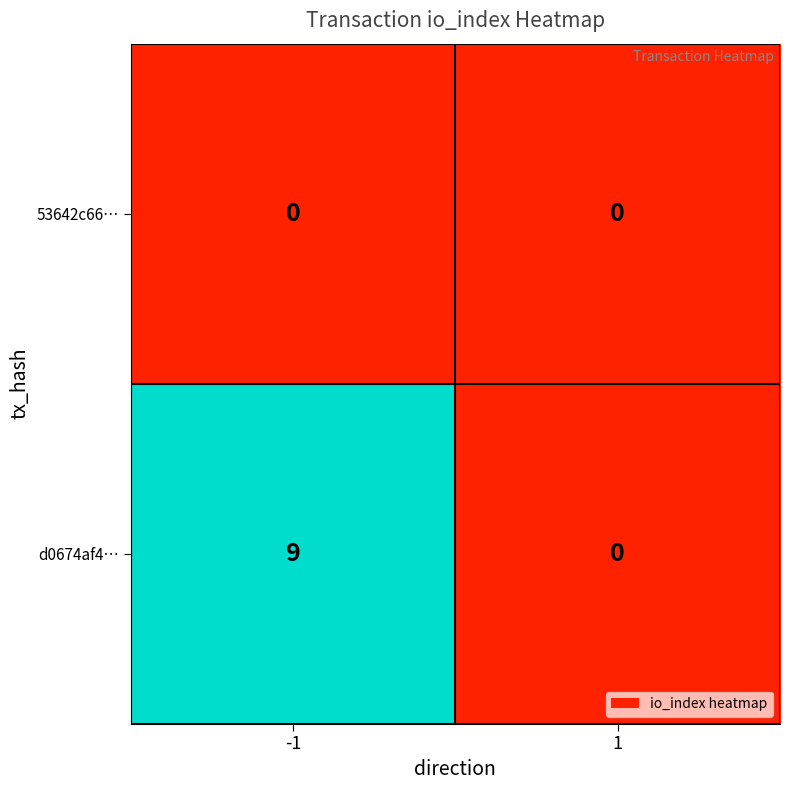

The d0674af4… series shows 0 at 1. True or false?

True